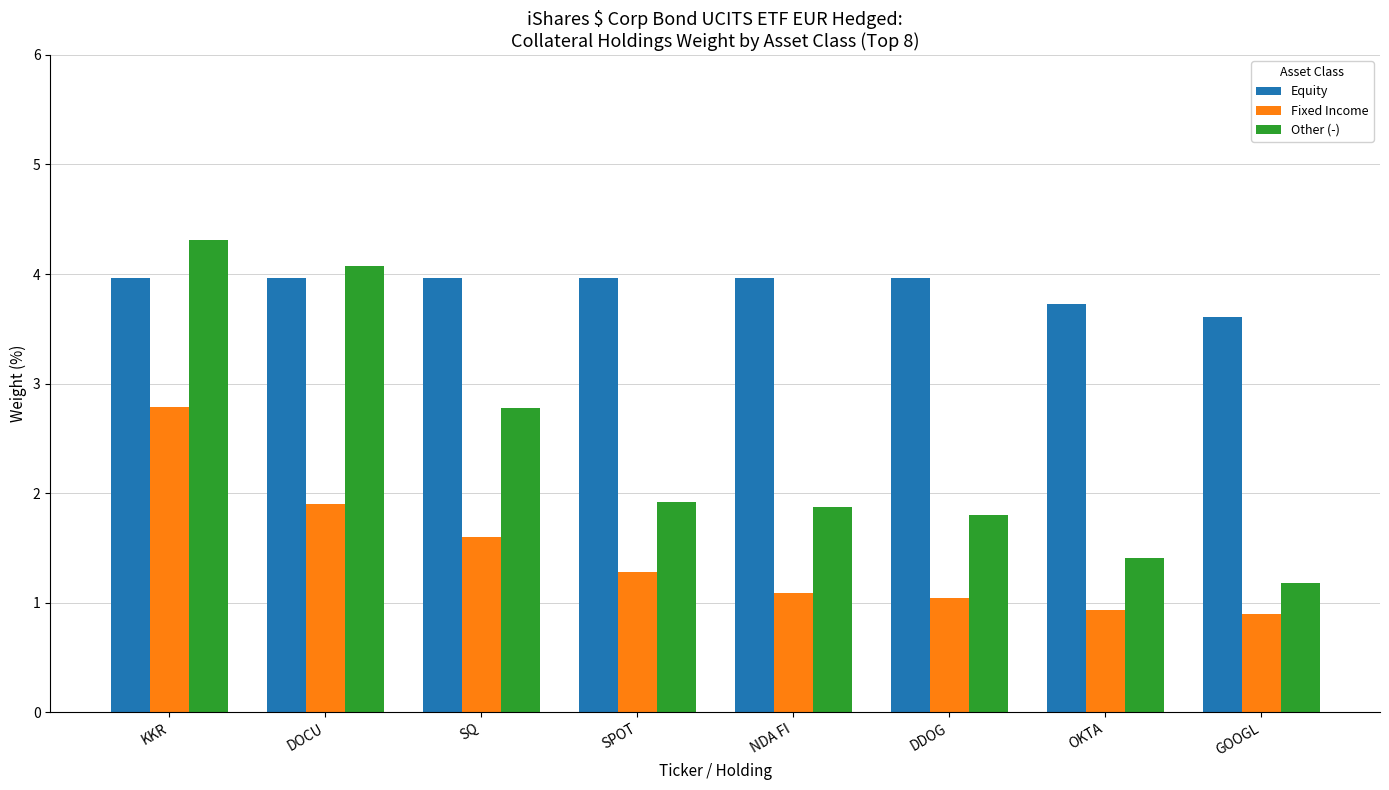

What is the sum of all Fixed Income values?

11.5